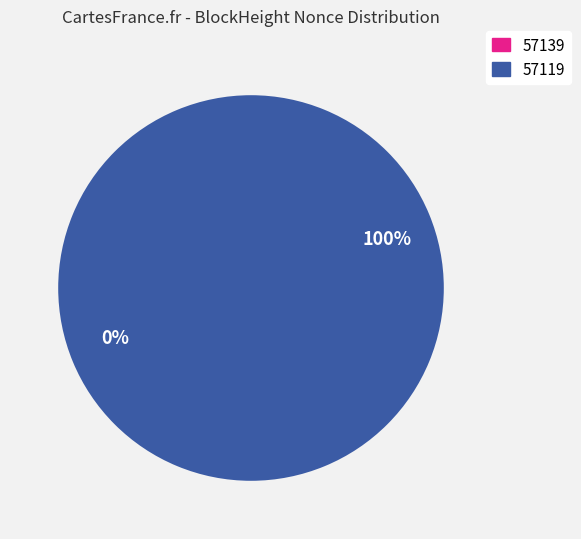

Which category has the smallest portion of the pie?

57139